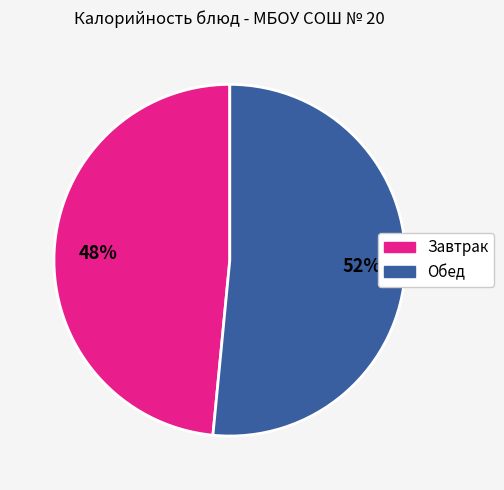

Is there a majority slice in this chart?

Yes